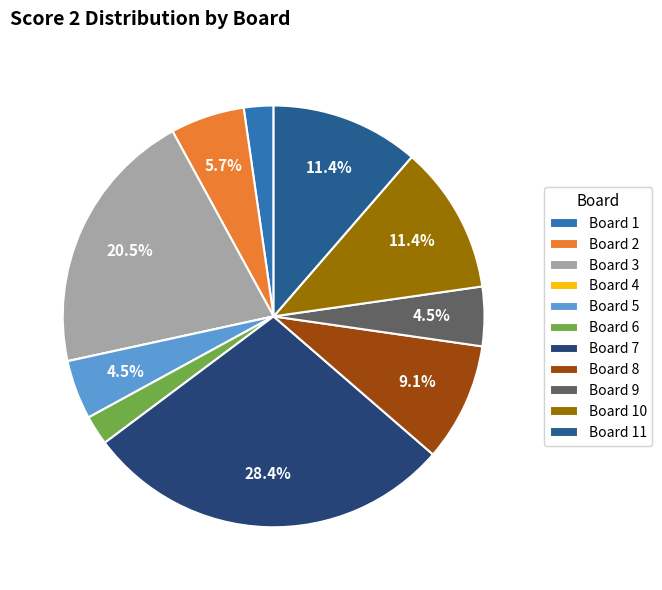

To the nearest percent, what is the combined percentage of Board 10 and Board 11?

23%